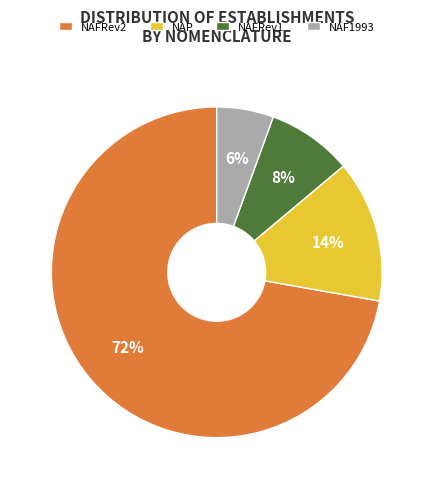

How many segments does this pie chart have?

4